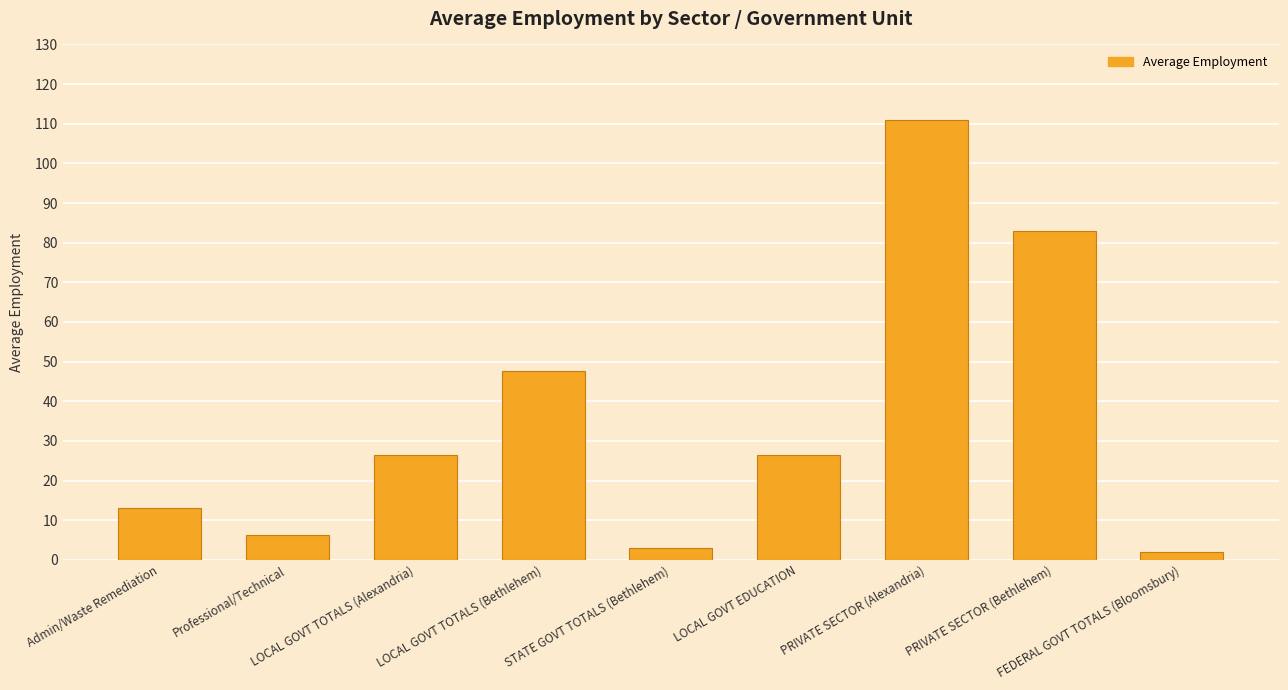

What is the average value?

35.4